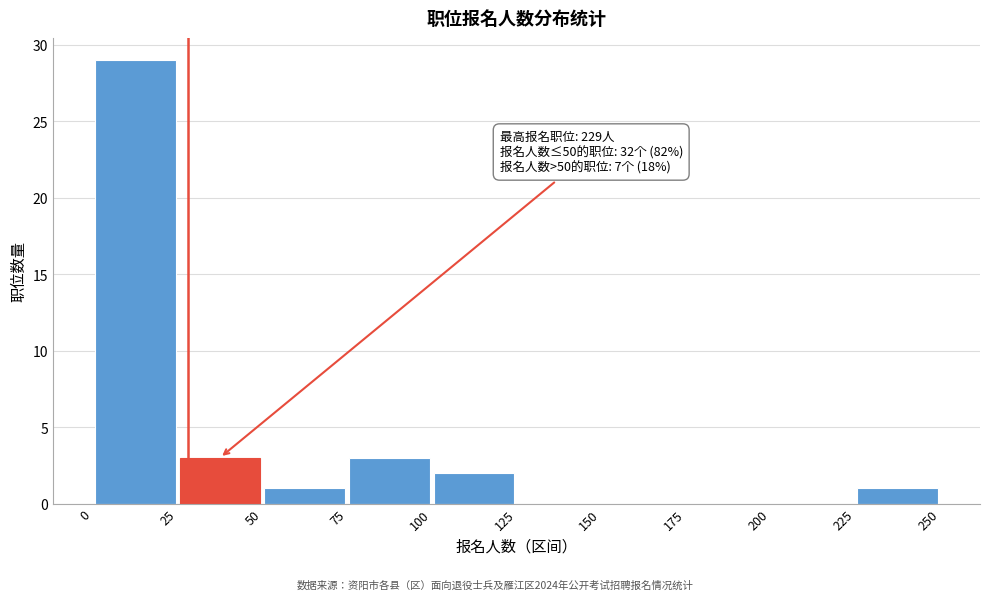

Which range on the x-axis has the tallest bar?

0 to 25